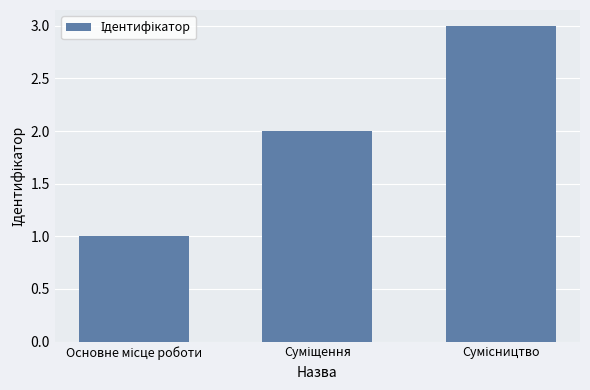

Are the bars horizontal?

No